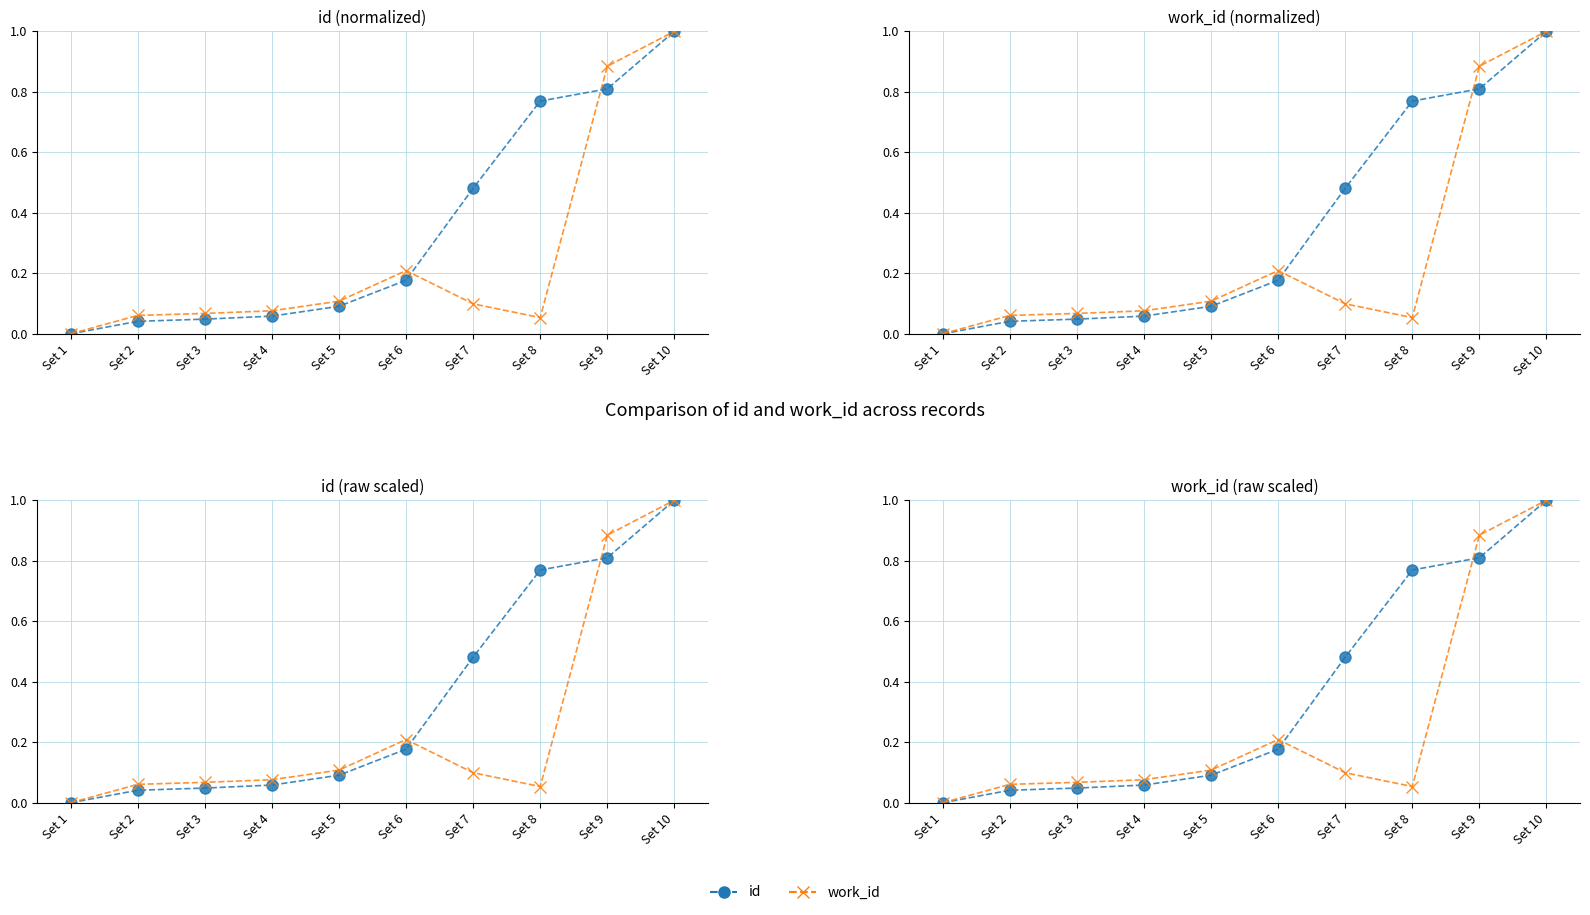

Which has a higher value, Set 1 or Set 8?

Set 8